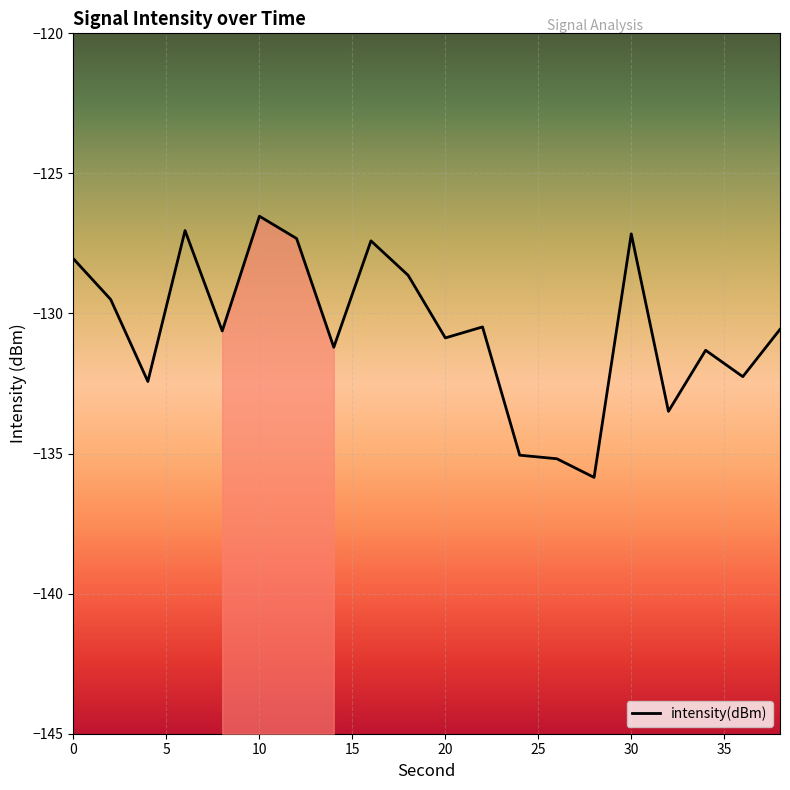

Is it true that intensity(dBm) equals -173.3 at 10?

False